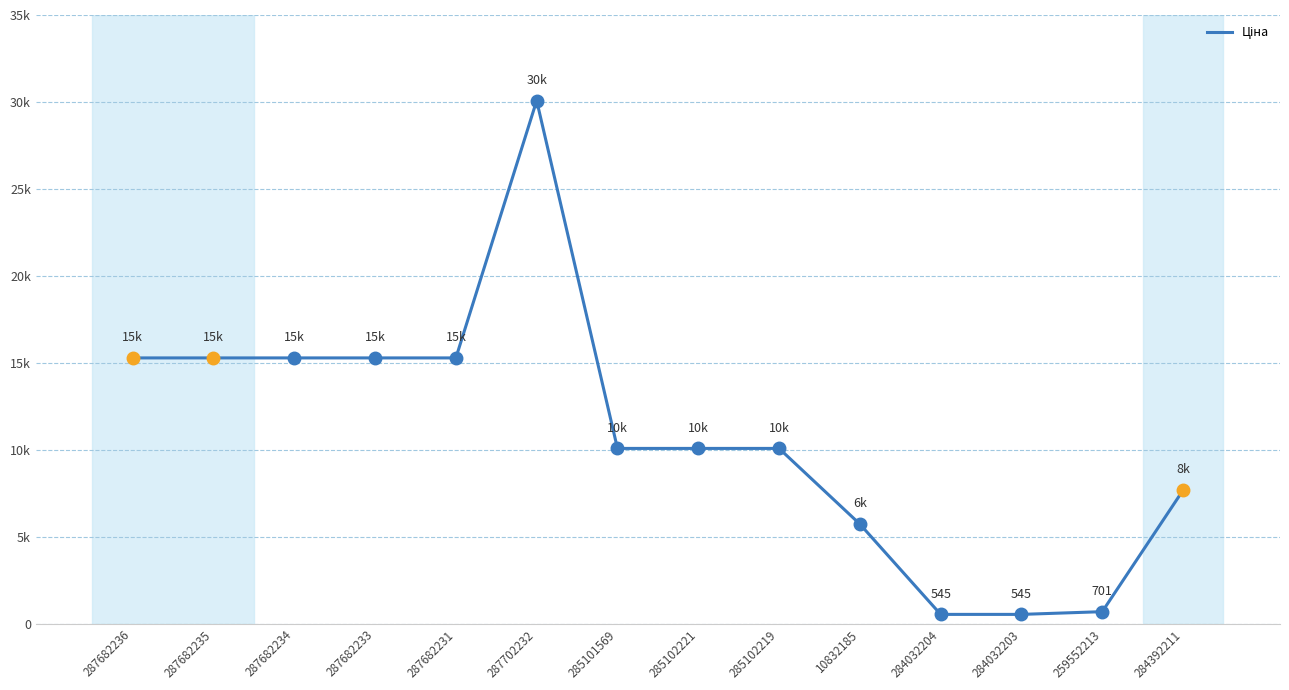

What is the smallest value displayed?

545.0